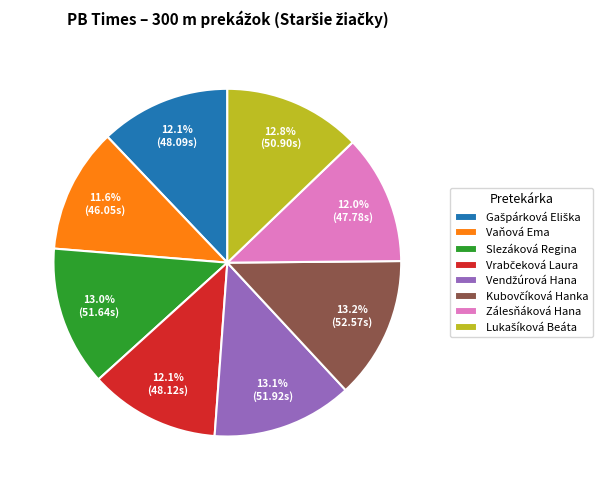

What portion of the pie excludes Zálesňáková Hana?

88.0%